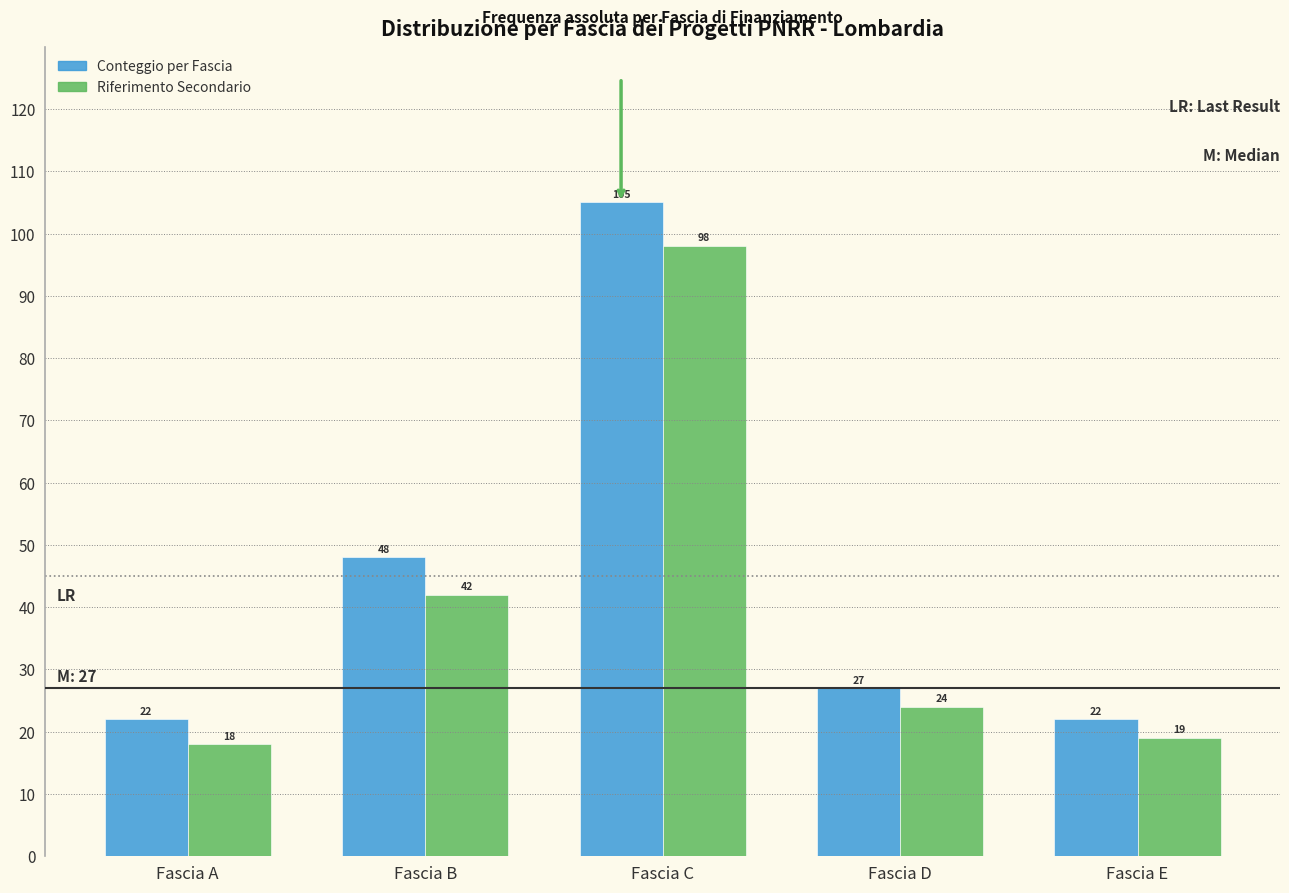

Reading right to left, list all the values displayed in this chart.

Conteggio per Fascia: Fascia E=22	Fascia D=27	Fascia C=105	Fascia B=48	Fascia A=22
Riferimento Secondario: Fascia E=19	Fascia D=24	Fascia C=98	Fascia B=42	Fascia A=18